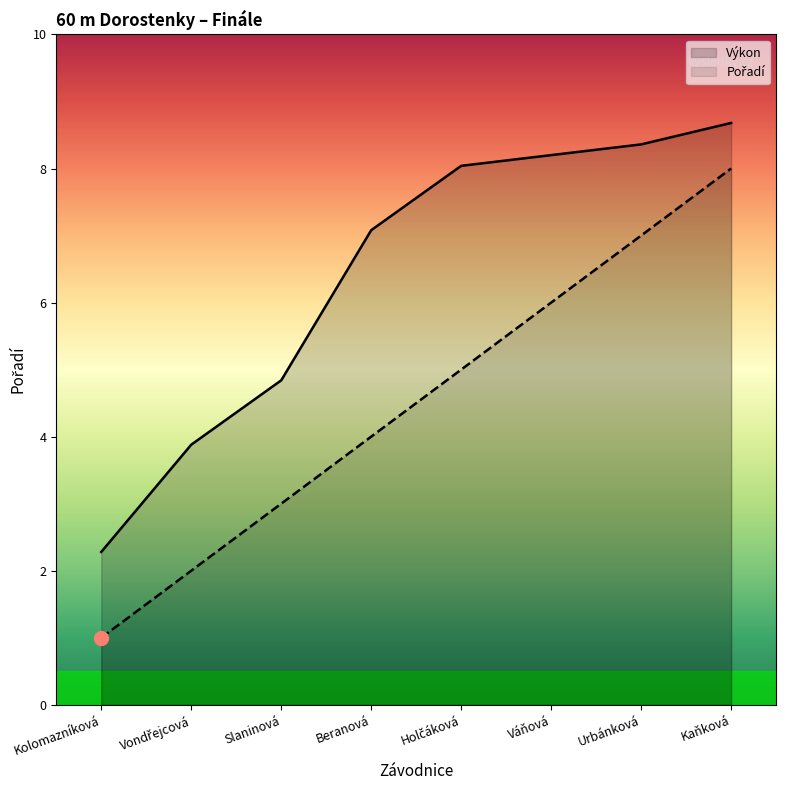

True or false: Výkon has more than 0 interior local peaks.

False